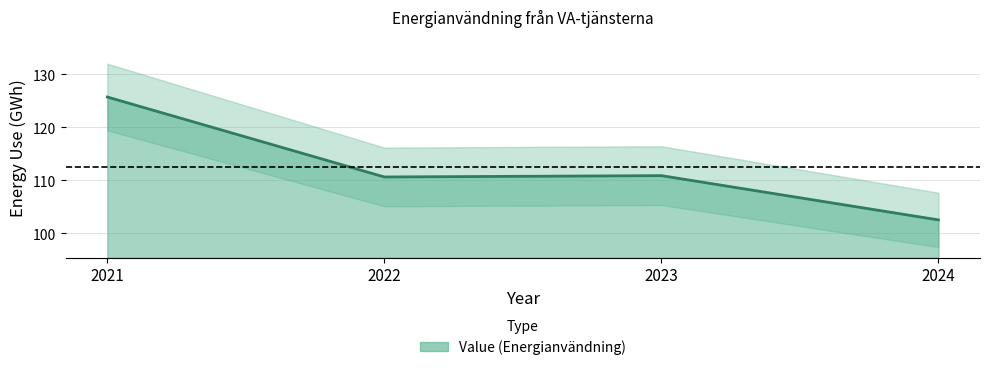

What is the average value?

112.5